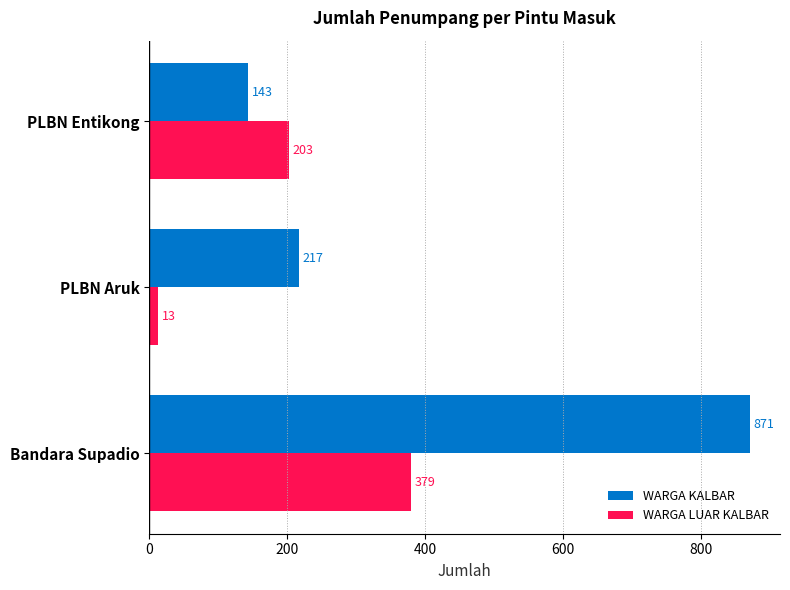

Count the WARGA LUAR KALBAR values in the range 13 to 379.

3